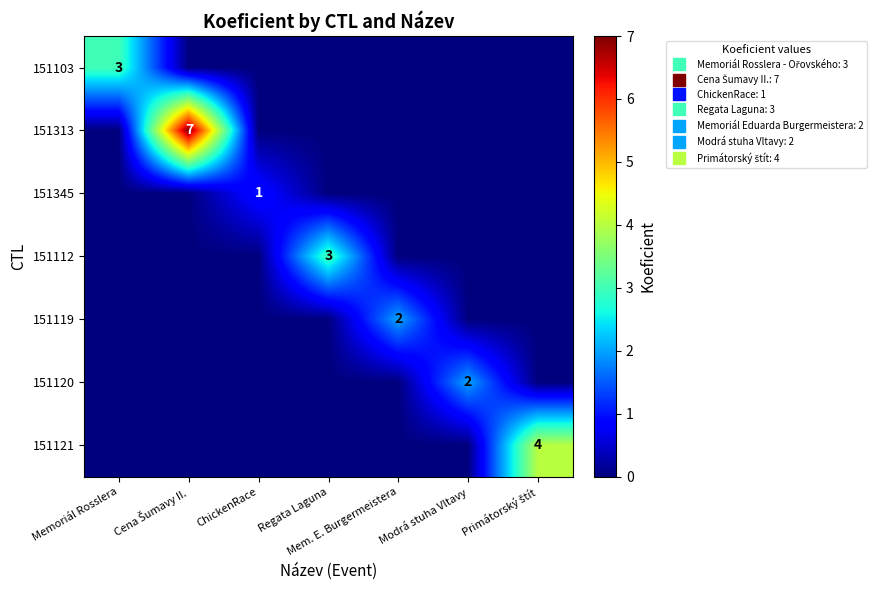

At how many categories does at least one series exceed 3?

2